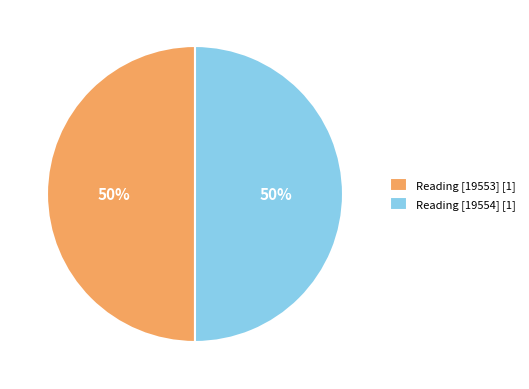

Is the sum of Reading [19553] and Reading [19554] greater than half?

Yes